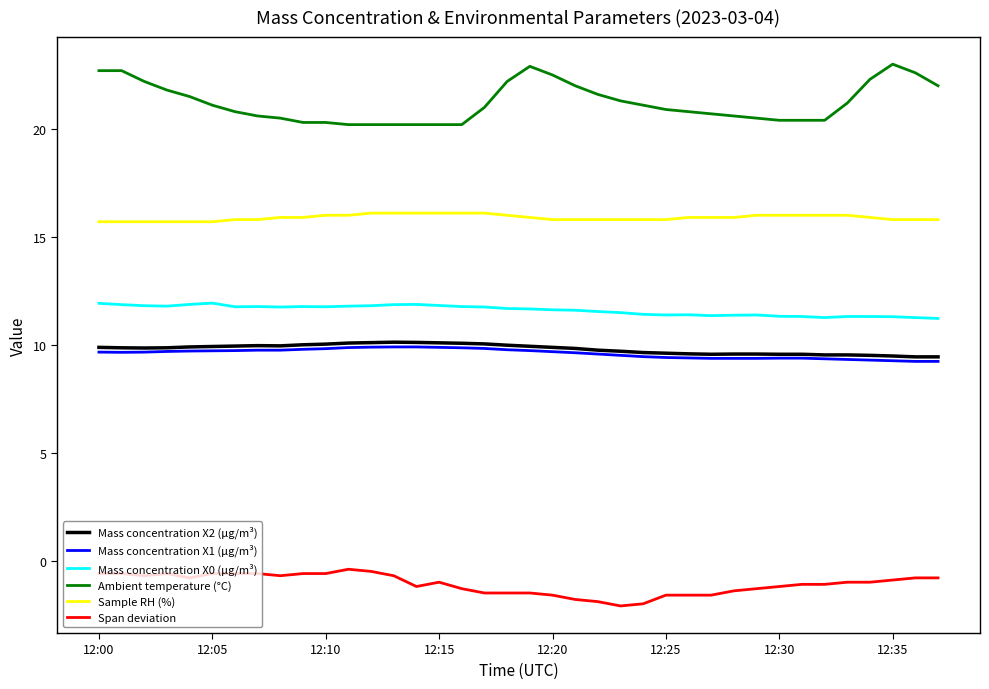

What is the maximum value for Ambient temperature (°C)?

23.0